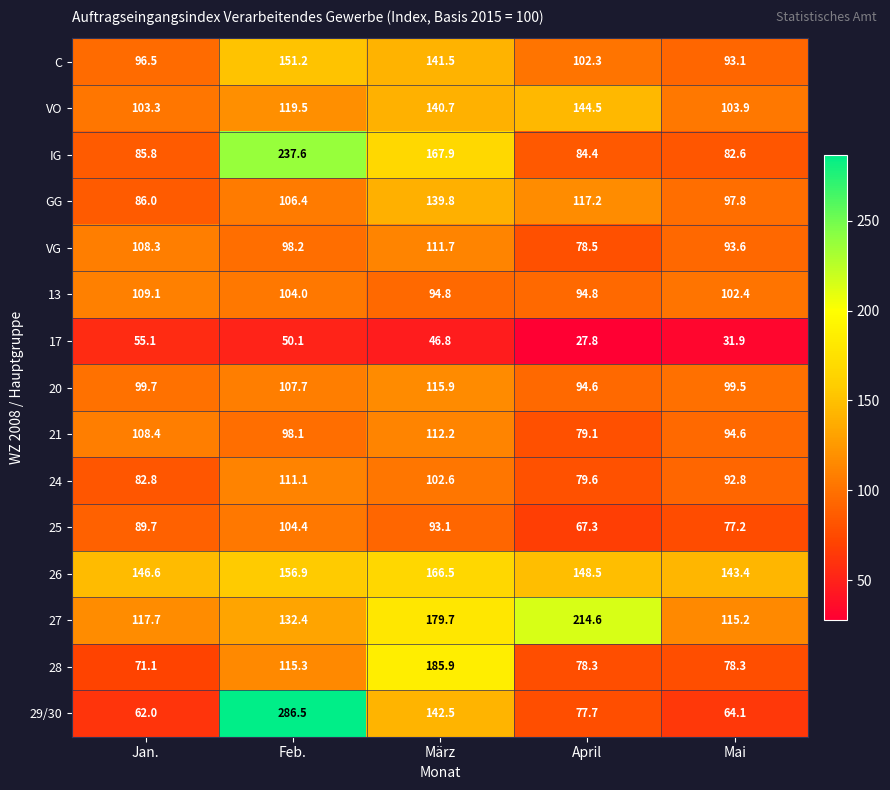

Which category has the highest value in the 29/30 series?

Feb.